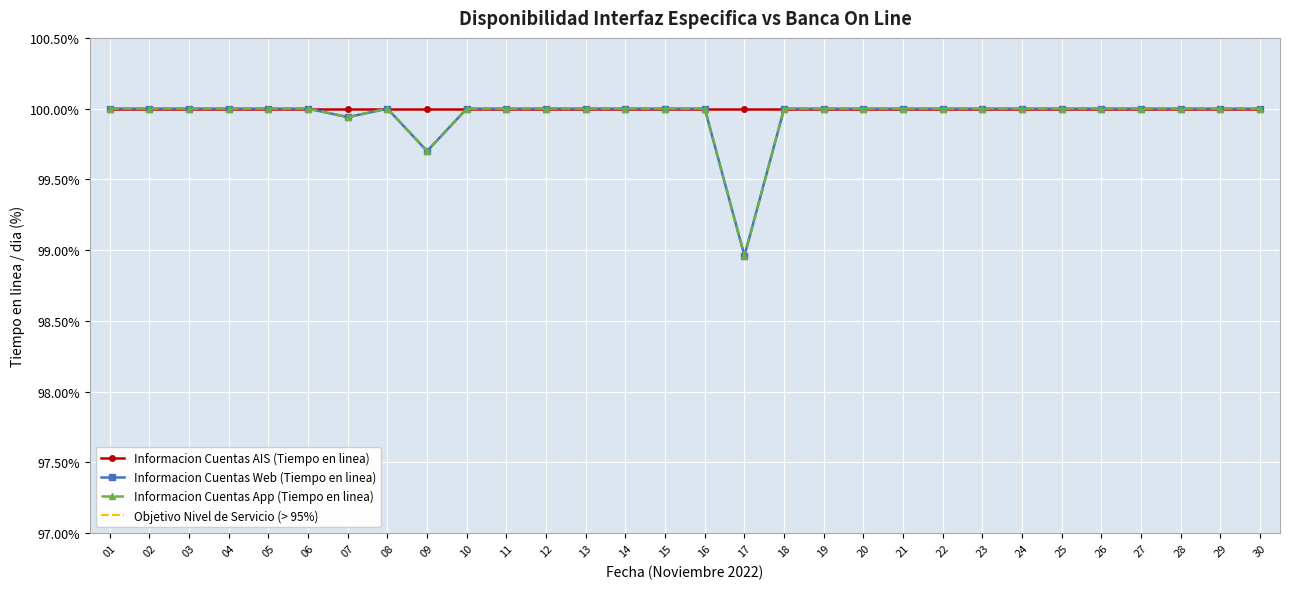

True or false: Informacion Cuentas Web (Tiempo en linea) and Informacion Cuentas App (Tiempo en linea) cross at least once.

False